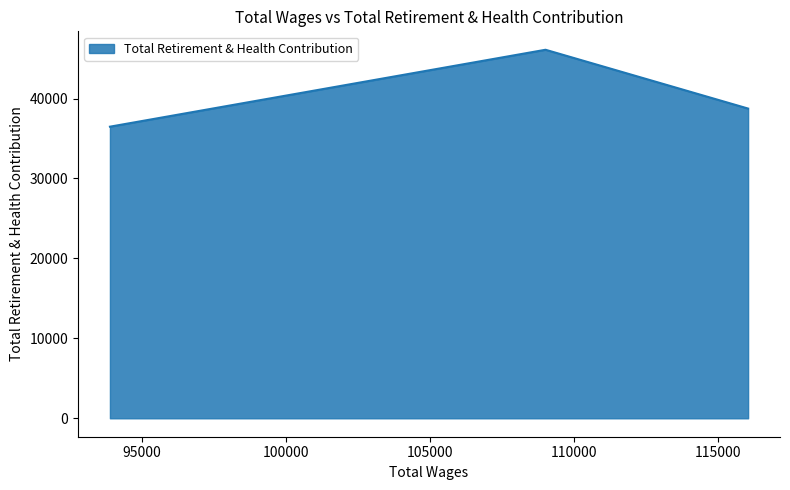

The value at 93897.0 is 56610. True or false?

False